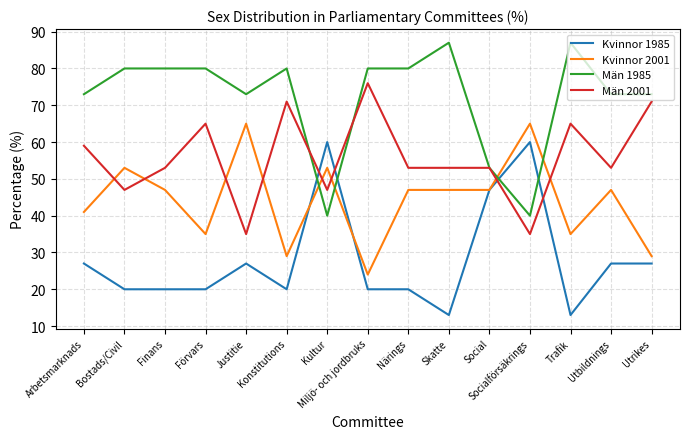

What are all the series names shown in the legend?

Kvinnor 1985, Kvinnor 2001, Män 1985, Män 2001